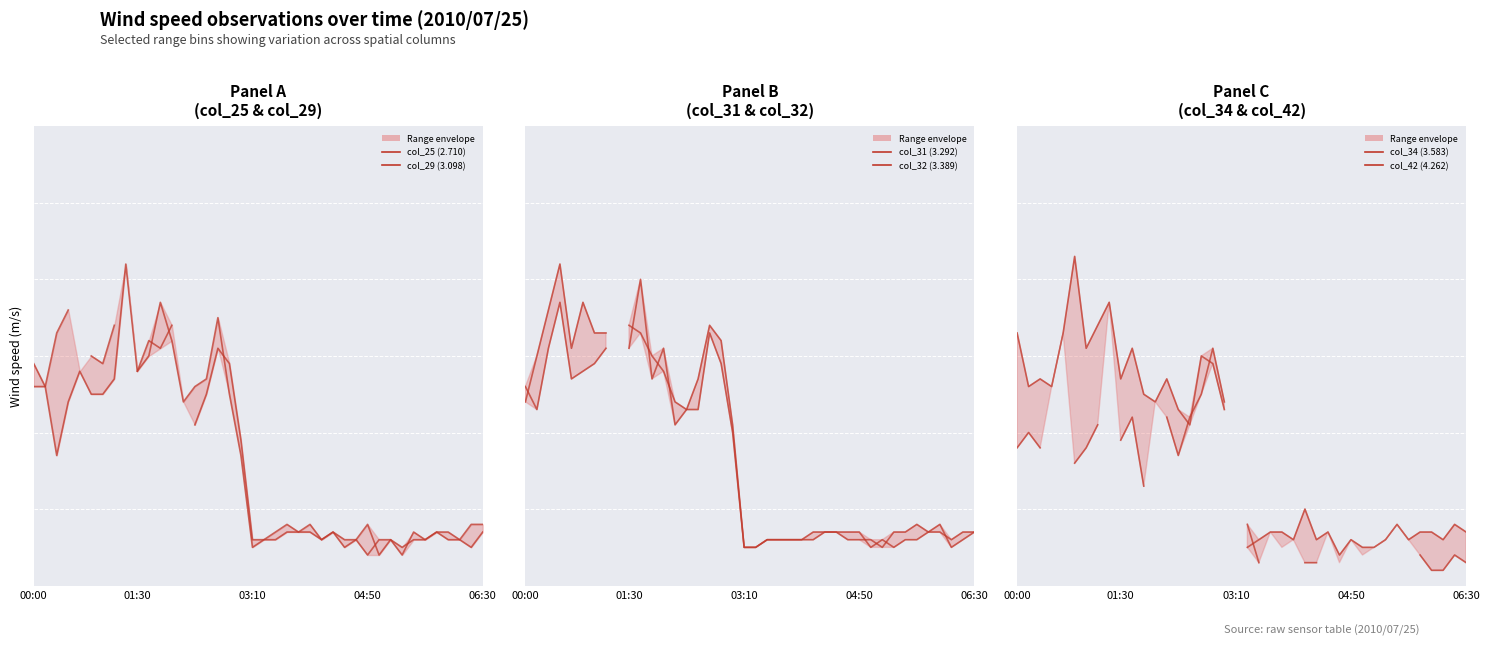

How many lines are shown in the chart?

6